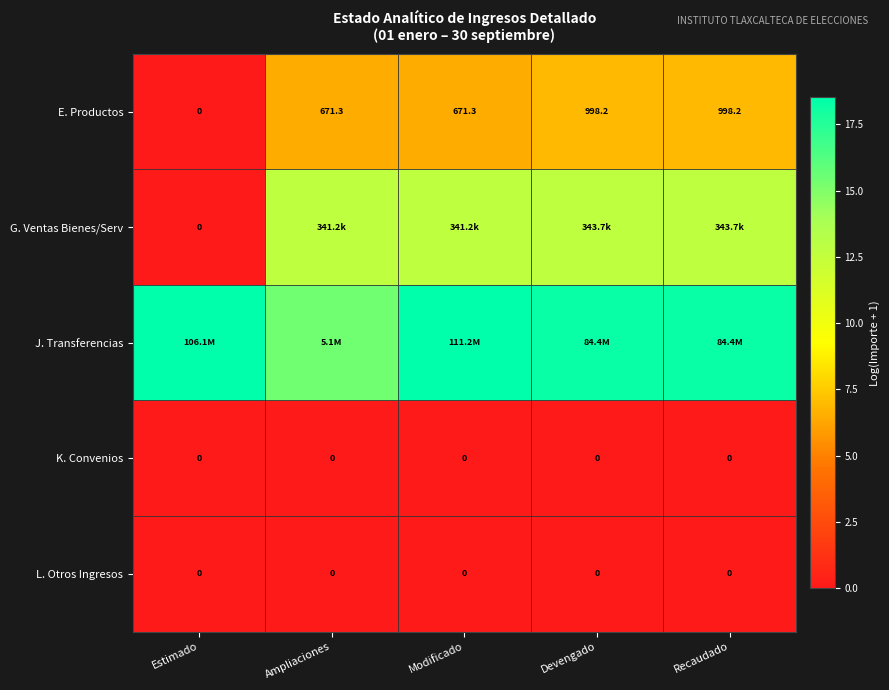

Between Recaudado and Ampliaciones, which is larger?

Recaudado